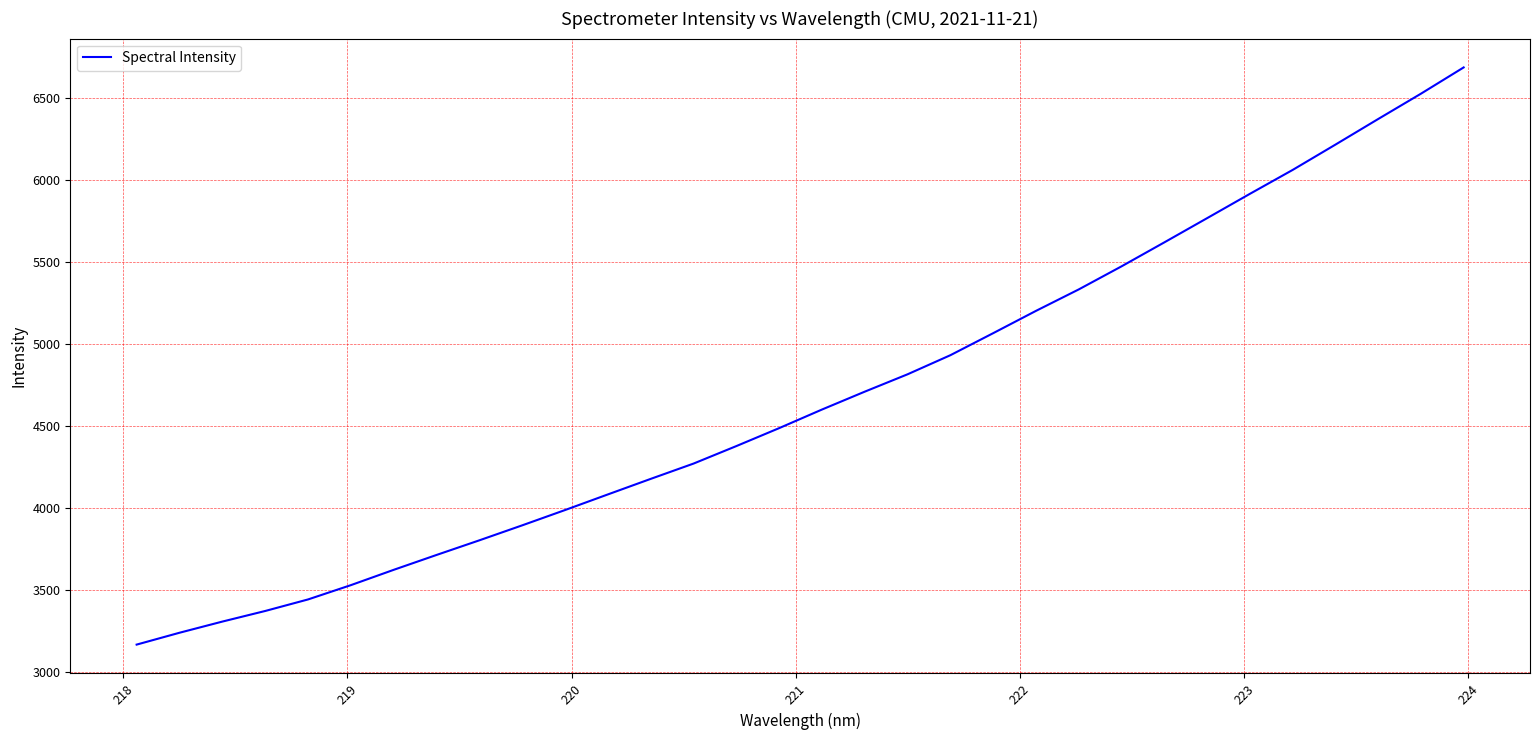

What is the greatest value displayed?

6688.2